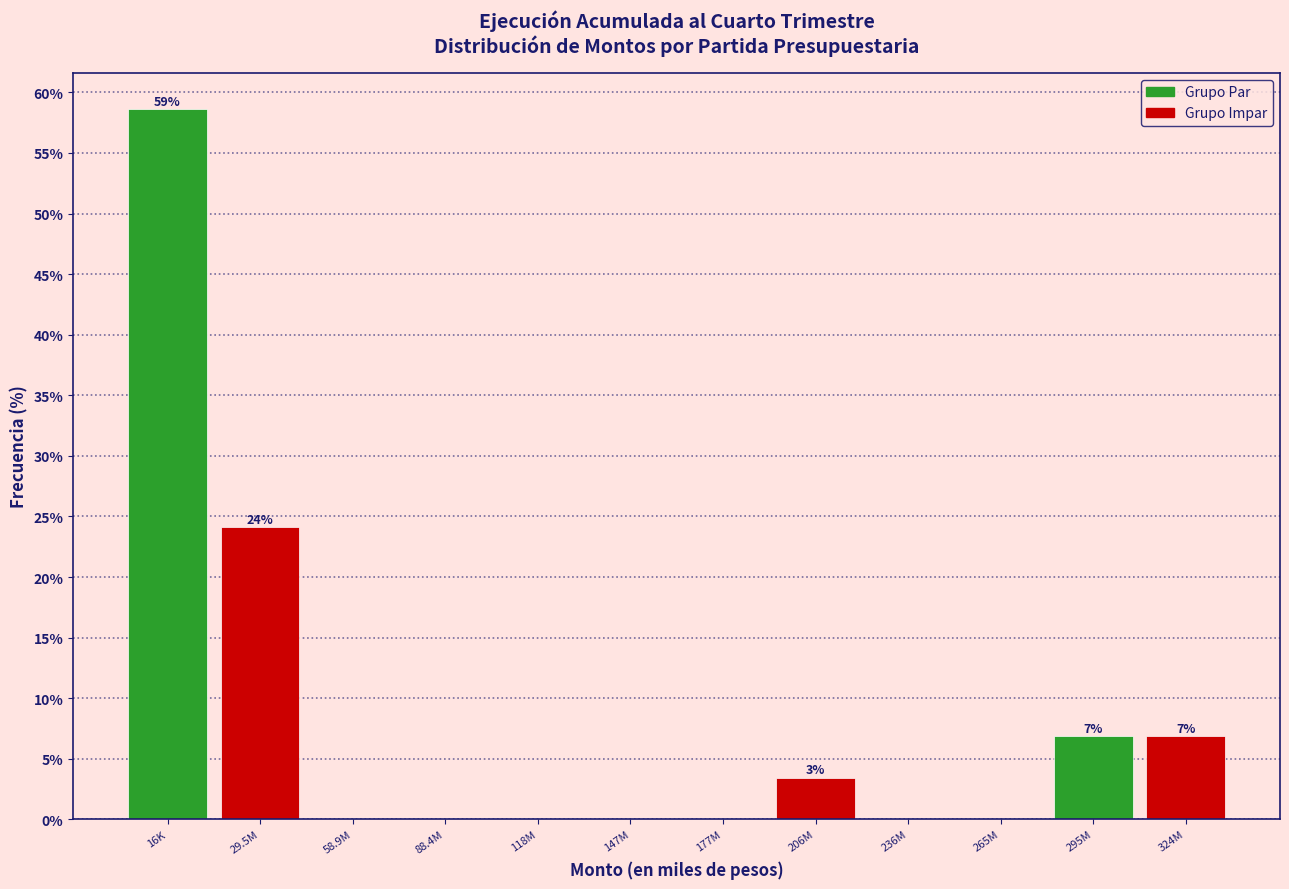

Reading left to right, what are all the values shown in this chart?

16K=58.6	29.5M=24.1	58.9M=0.0	88.4M=0.0	118M=0.0	147M=0.0	177M=0.0	206M=3.4	236M=0.0	265M=0.0	295M=6.9	324M=6.9